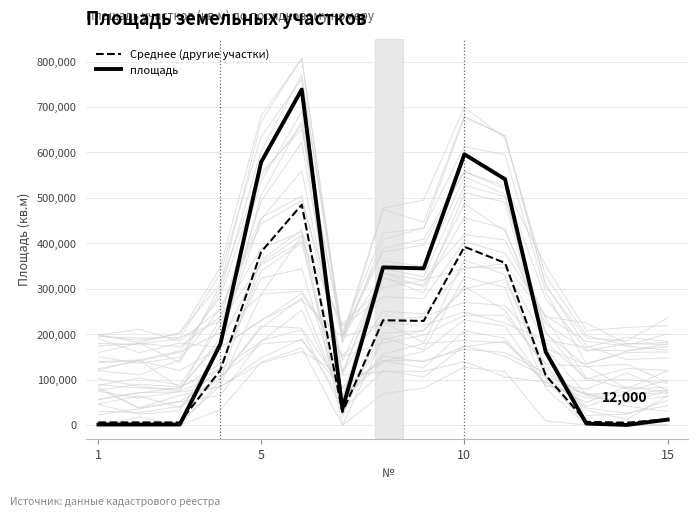

After their last crossing, which series has the higher values: площадь or Среднее (другие участки)?

Среднее (другие участки)